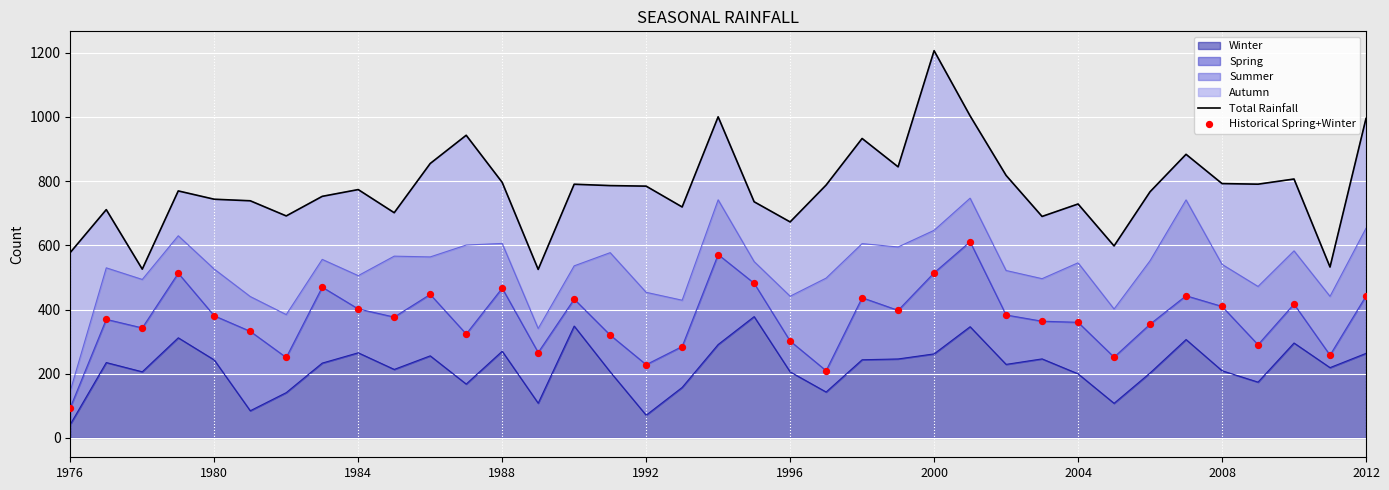

The Winter series shows 205.8 at 1996. True or false?

True